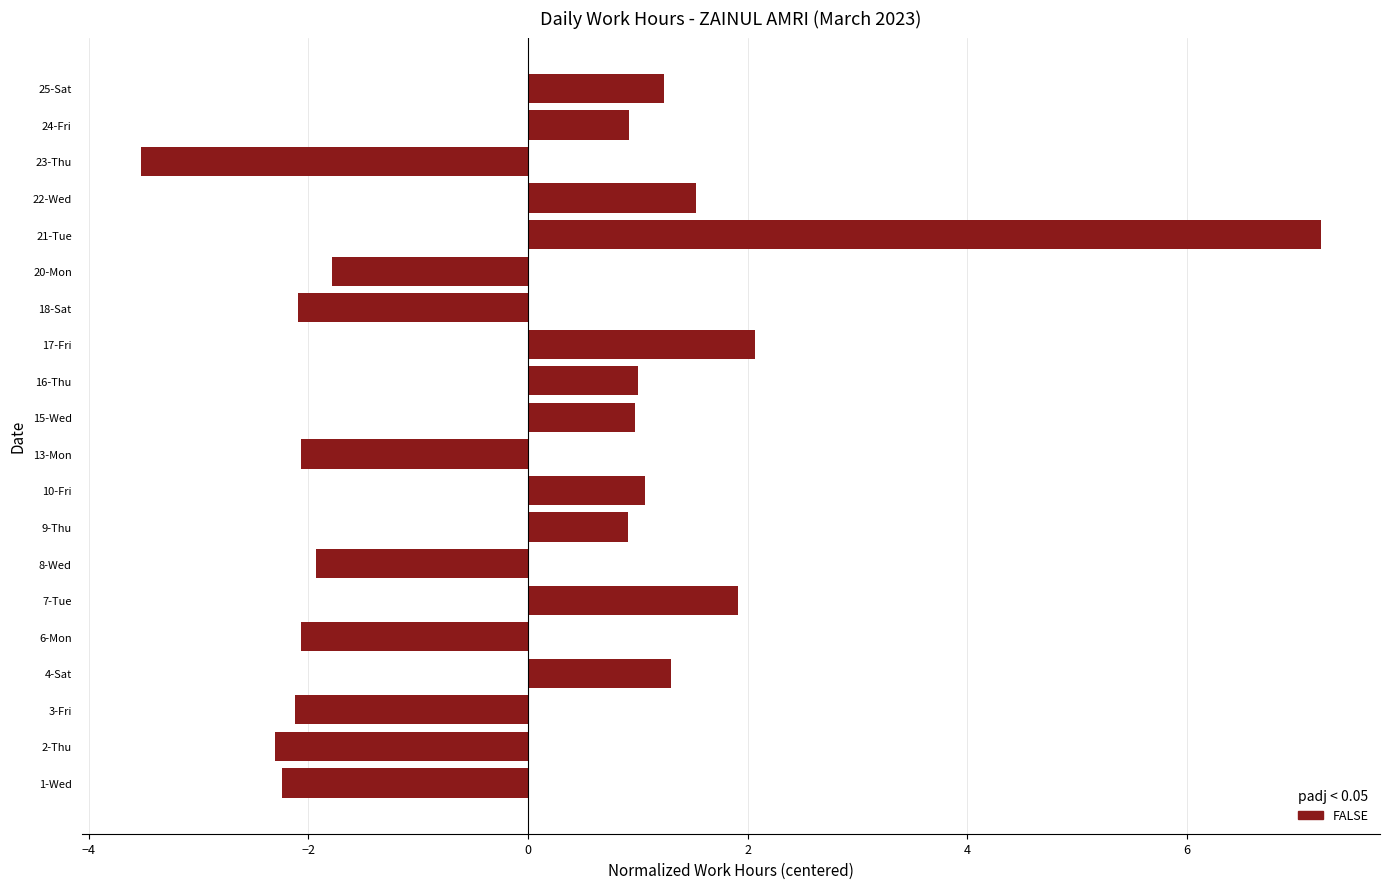

What is the difference between the second highest and minimum values?

5.6